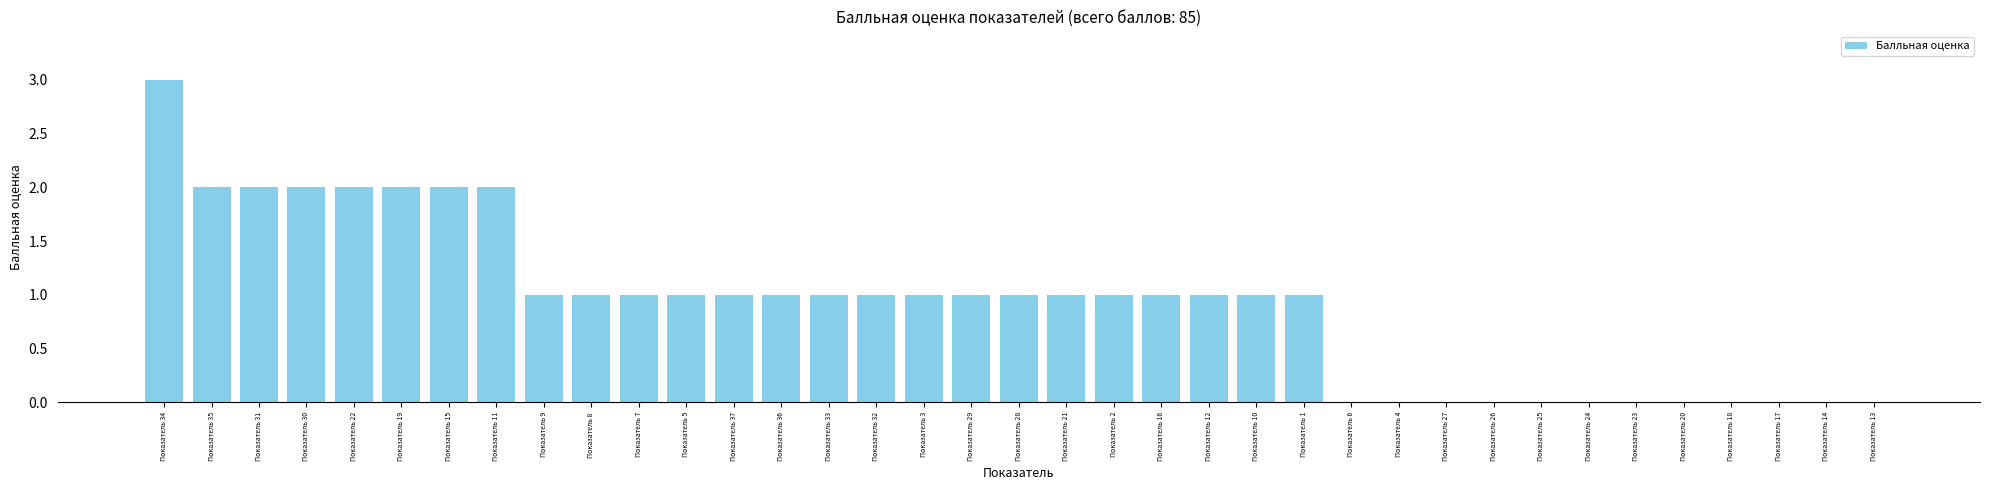

The value at Показатель 4 is 2. True or false?

False